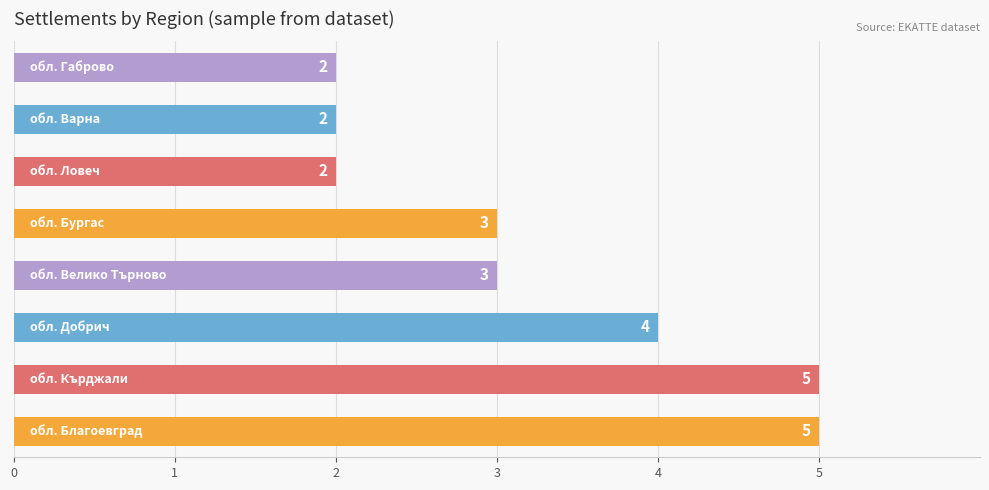

Reading top to bottom, extract all data points from this chart.

2	2	2	3	3	4	5	5